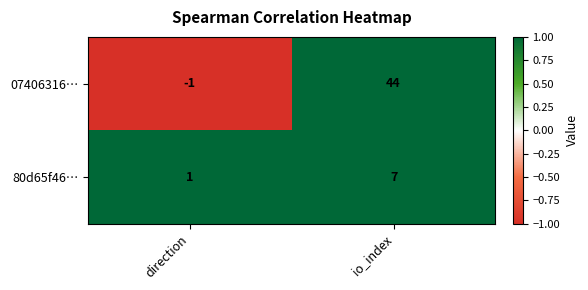

What is the sum of all 80d65f46… values?

8